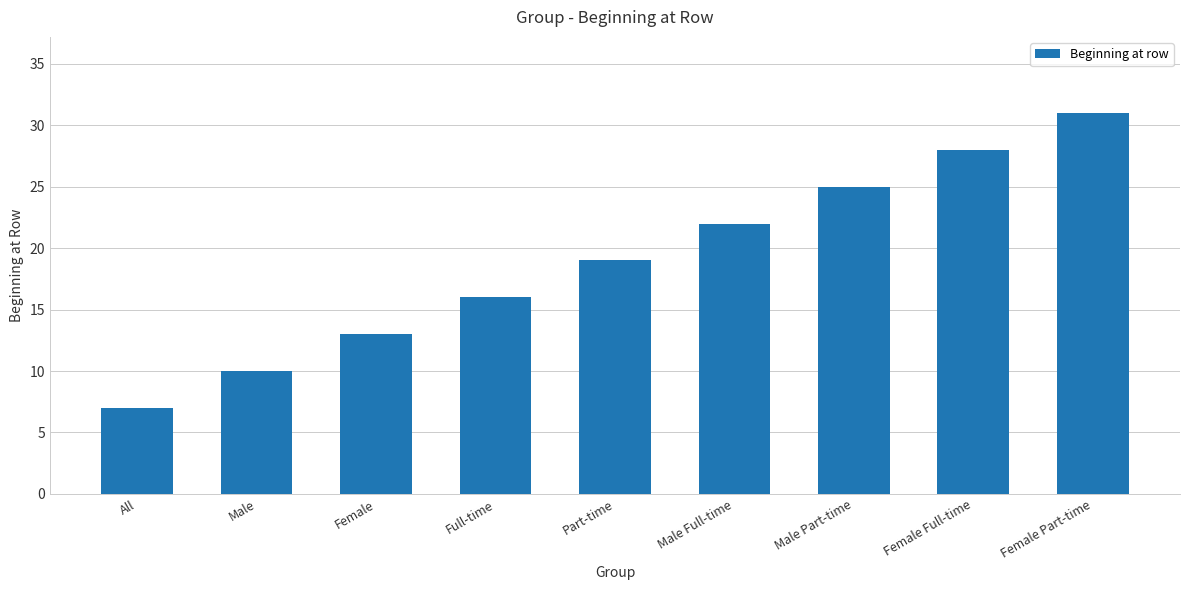

The chart shows a value of 16 at Full-time. True or false?

True